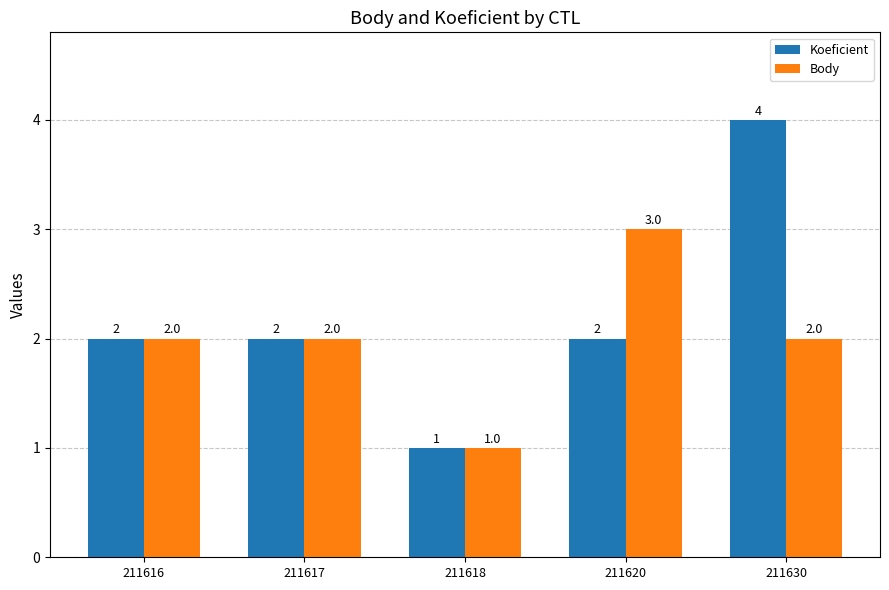

Count the number of data series in this chart.

2